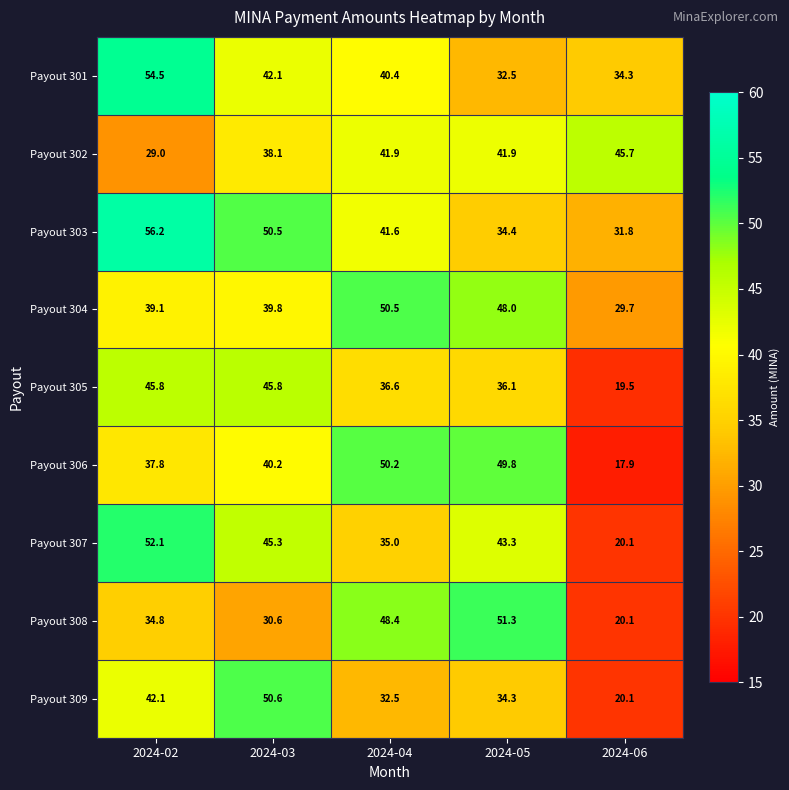

What is the total value across all series at 2024-02?

391.4